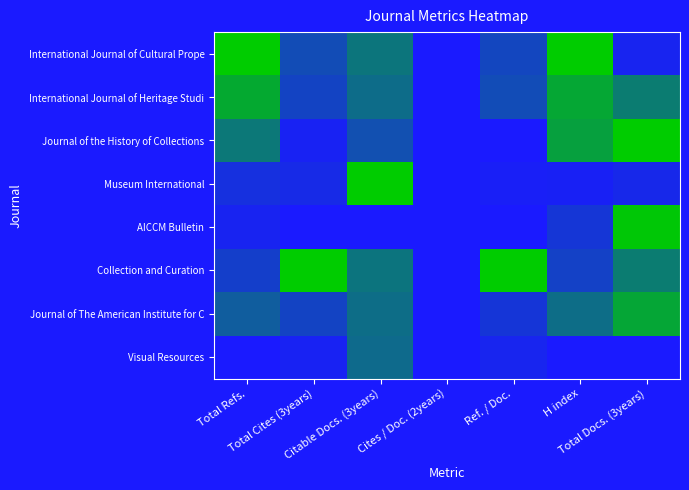

Reading right to left, what are all the values shown in this chart?

International Journal of Cultural Prope: Total Docs. (3years)=0.1	H index=1.0	Ref. / Doc.=0.2	Cites / Doc. (2years)=0.0	Citable Docs. (3years)=0.5	Total Cites (3years)=0.3	Total Refs.=1.0
International Journal of Heritage Studi: Total Docs. (3years)=0.6	H index=0.8	Ref. / Doc.=0.3	Cites / Doc. (2years)=0.0	Citable Docs. (3years)=0.5	Total Cites (3years)=0.2	Total Refs.=0.8
Journal of the History of Collections: Total Docs. (3years)=1.0	H index=0.8	Ref. / Doc.=0.0	Cites / Doc. (2years)=0.0	Citable Docs. (3years)=0.3	Total Cites (3years)=0.0	Total Refs.=0.5
Museum International: Total Docs. (3years)=0.1	H index=0.0	Ref. / Doc.=0.0	Cites / Doc. (2years)=0.0	Citable Docs. (3years)=1.0	Total Cites (3years)=0.1	Total Refs.=0.1
AICCM Bulletin: Total Docs. (3years)=1.0	H index=0.2	Ref. / Doc.=0.0	Cites / Doc. (2years)=0.0	Citable Docs. (3years)=0.0	Total Cites (3years)=0.0	Total Refs.=0.1
Collection and Curation: Total Docs. (3years)=0.6	H index=0.2	Ref. / Doc.=1.0	Cites / Doc. (2years)=0.0	Citable Docs. (3years)=0.5	Total Cites (3years)=1.0	Total Refs.=0.2
Journal of The American Institute for C: Total Docs. (3years)=0.8	H index=0.5	Ref. / Doc.=0.2	Cites / Doc. (2years)=0.0	Citable Docs. (3years)=0.5	Total Cites (3years)=0.2	Total Refs.=0.4
Visual Resources: Total Docs. (3years)=0.0	H index=0.0	Ref. / Doc.=0.1	Cites / Doc. (2years)=0.0	Citable Docs. (3years)=0.5	Total Cites (3years)=0.0	Total Refs.=0.0